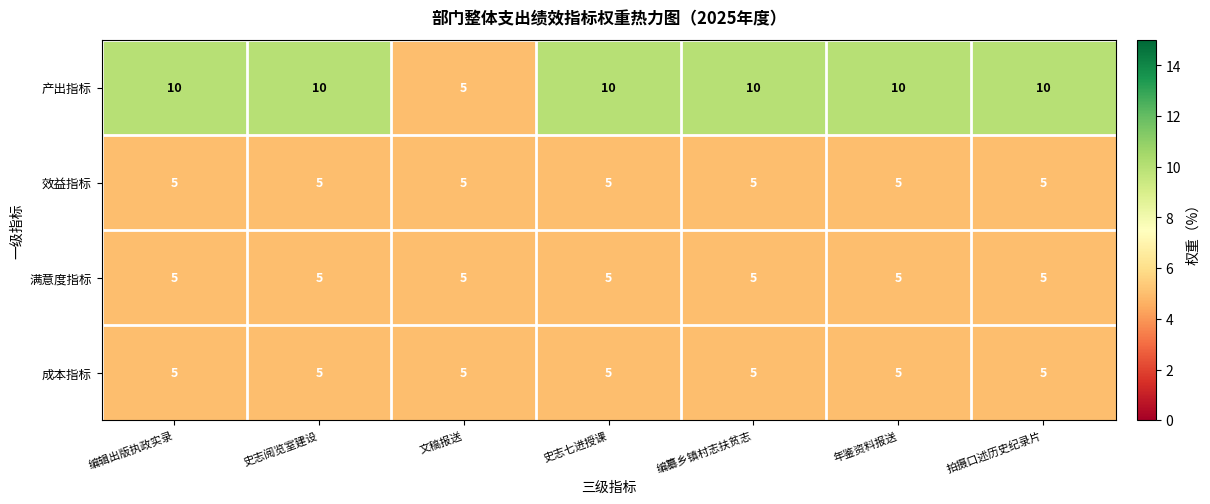

What is the difference between the highest and lowest values at 年鉴资料报送?

5